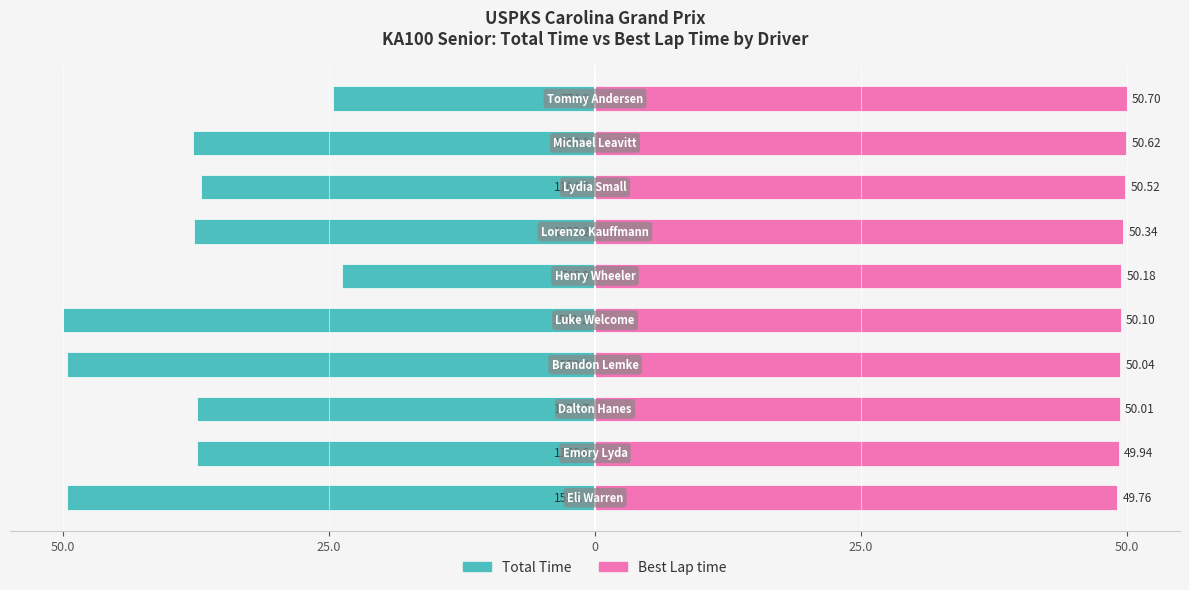

The Best Lap time series shows 72.8 at 7. True or false?

False